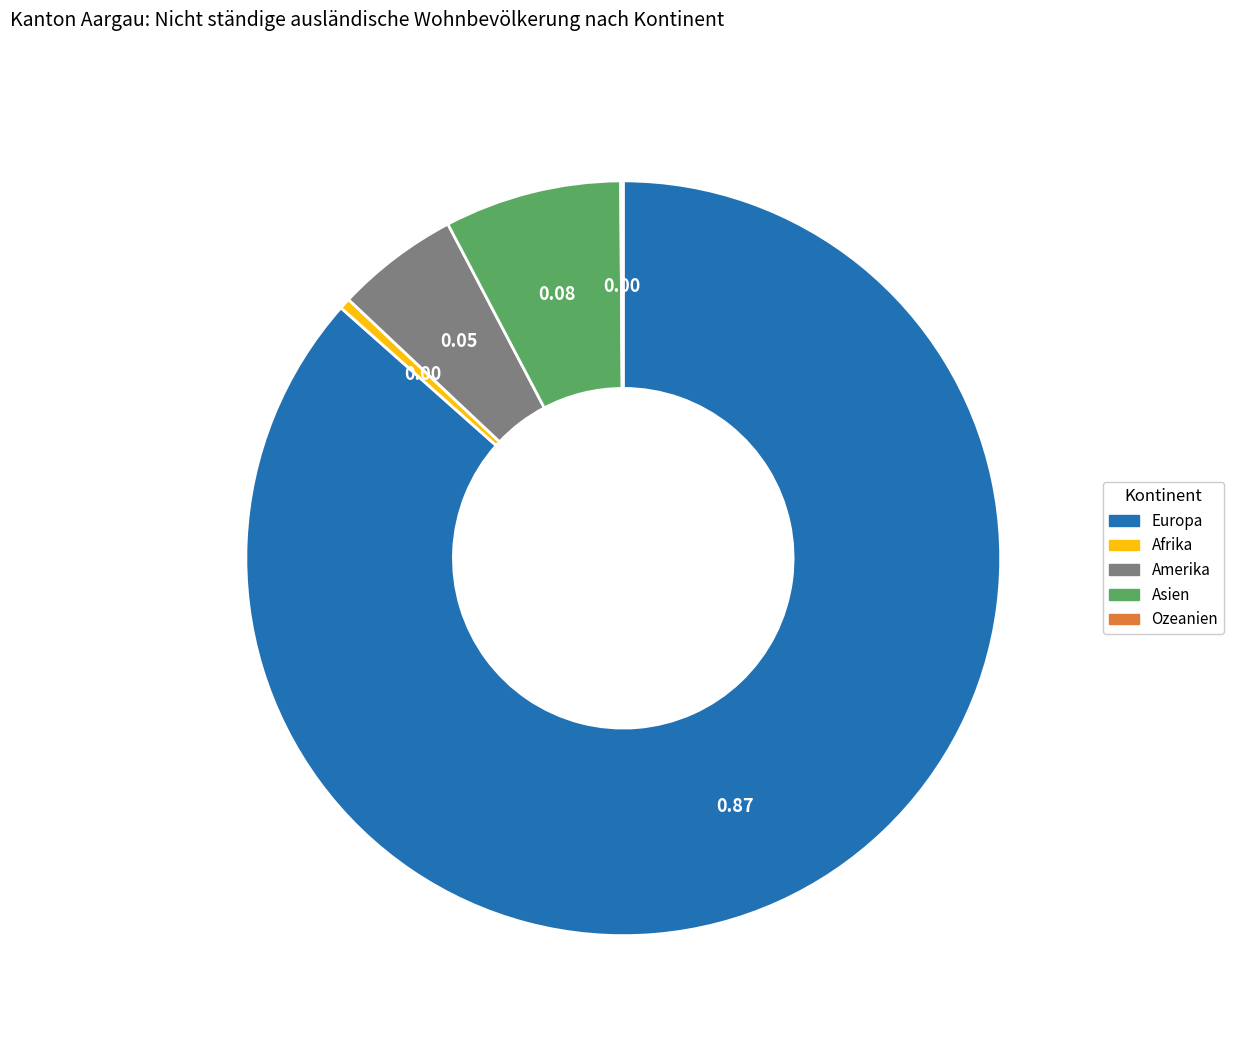

Which has a higher value, Asien or Afrika?

Asien